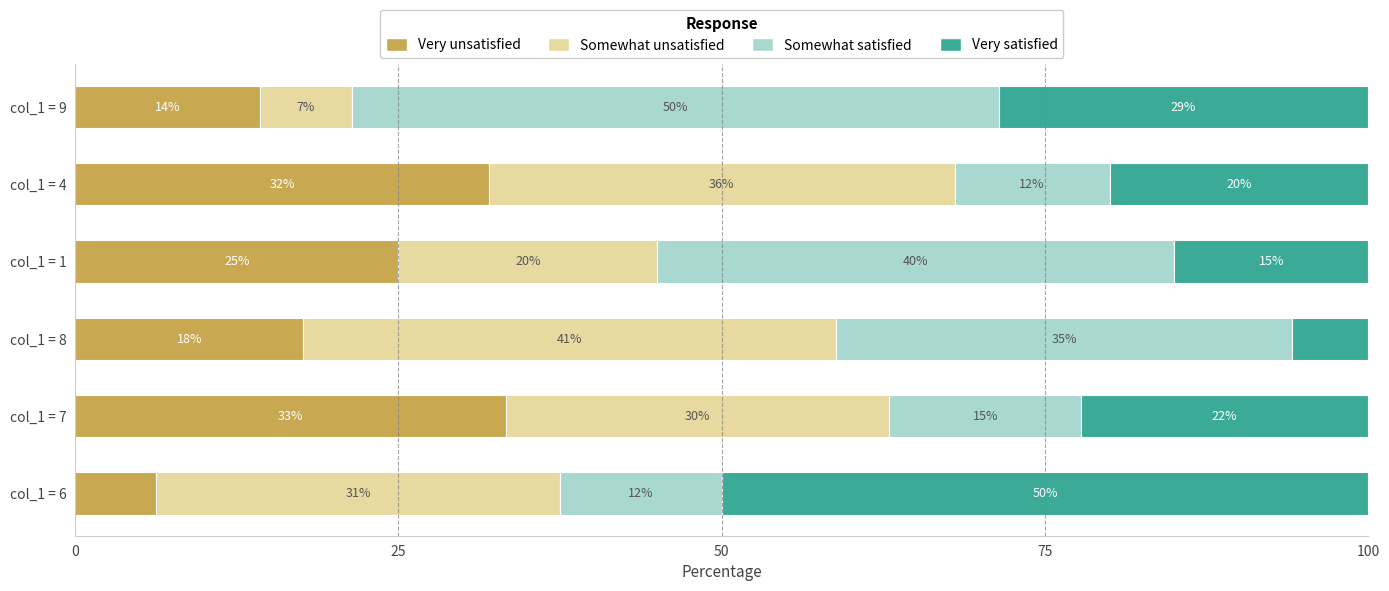

At which label is Very unsatisfied closest to 19?

col_1 = 8